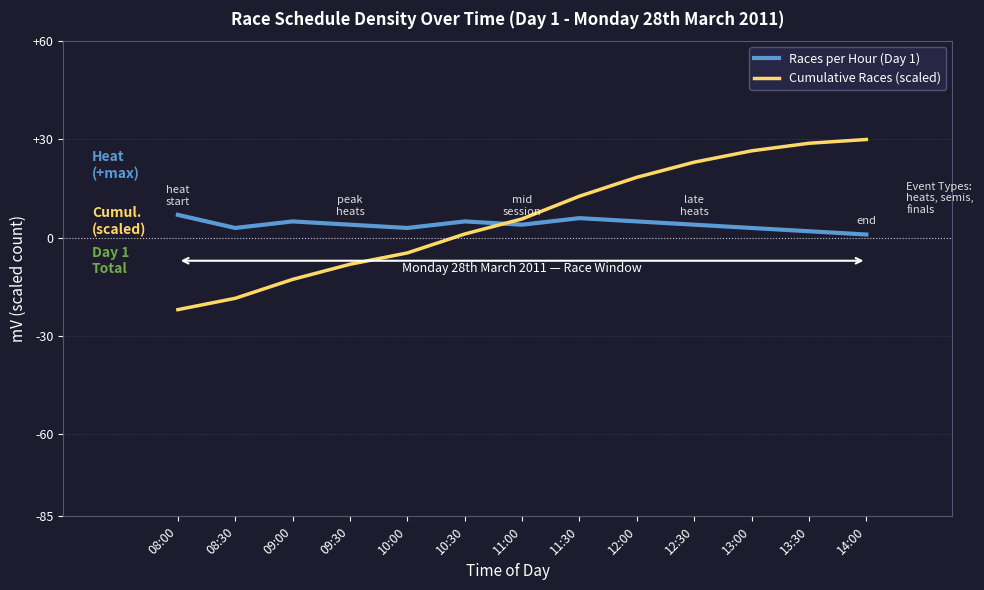

At which label does Cumulative Races (scaled) reach its minimum?

08:00